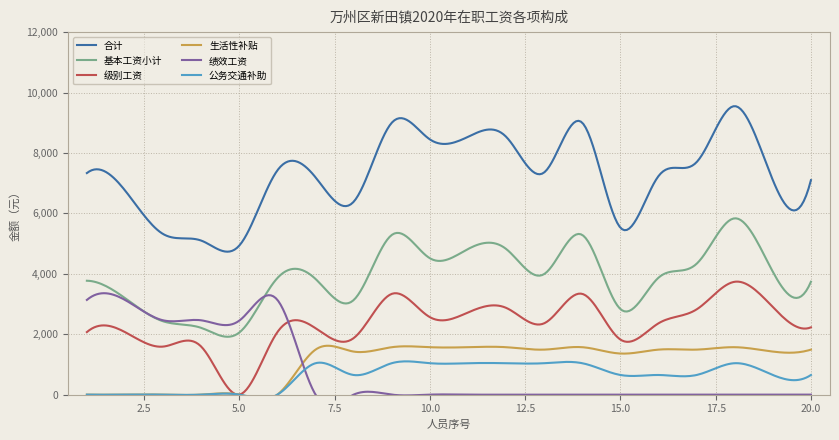

List the series in order of their peak value, highest first.

合计, 基本工资小计, 级别工资, 绩效工资, 生活性补贴, 公务交通补助